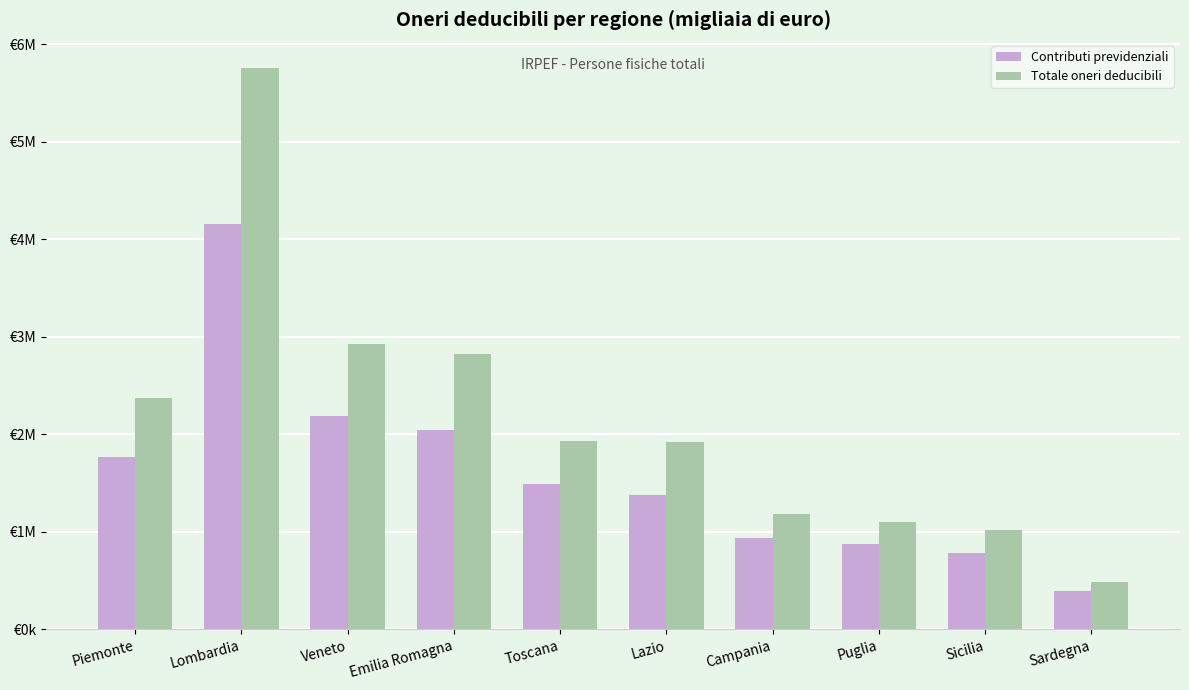

What are all the series names shown in the legend?

Contributi previdenziali, Totale oneri deducibili